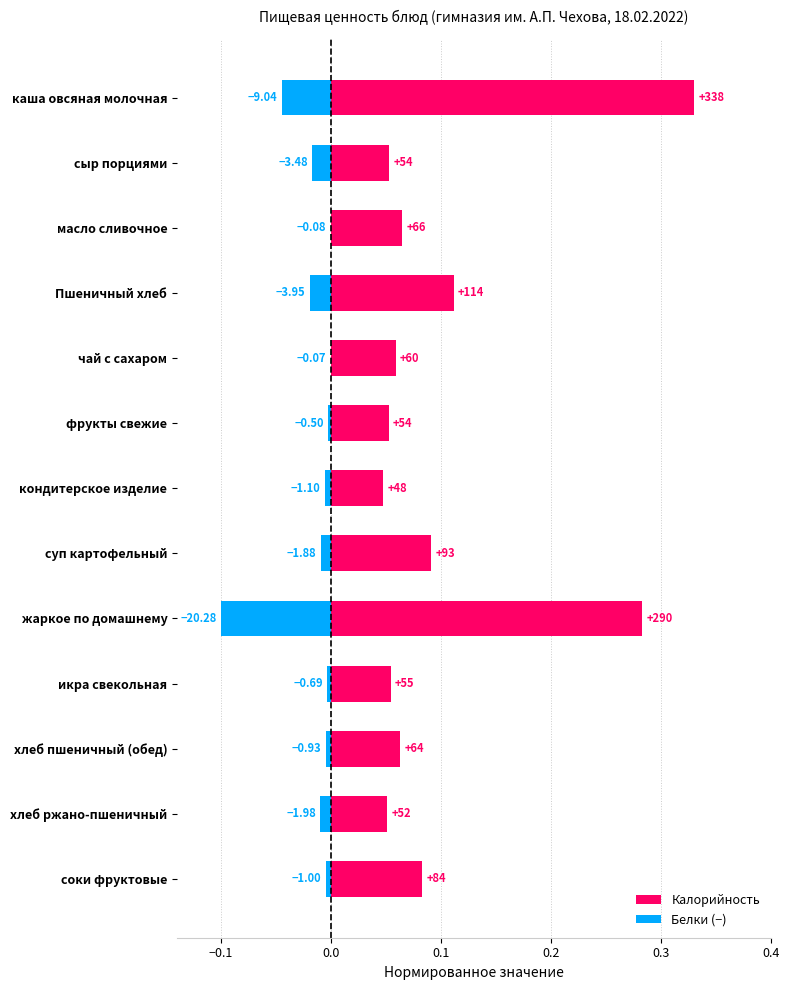

Rank the series at икра свекольная from lowest to highest value.

Белки (−), Калорийность